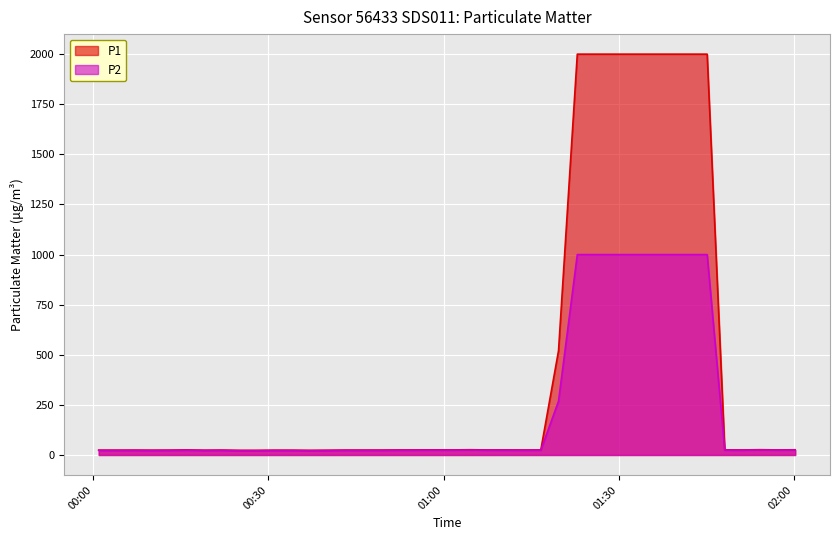

What is the total value across all series at 2023-05-21T01:22:55?

2999.8